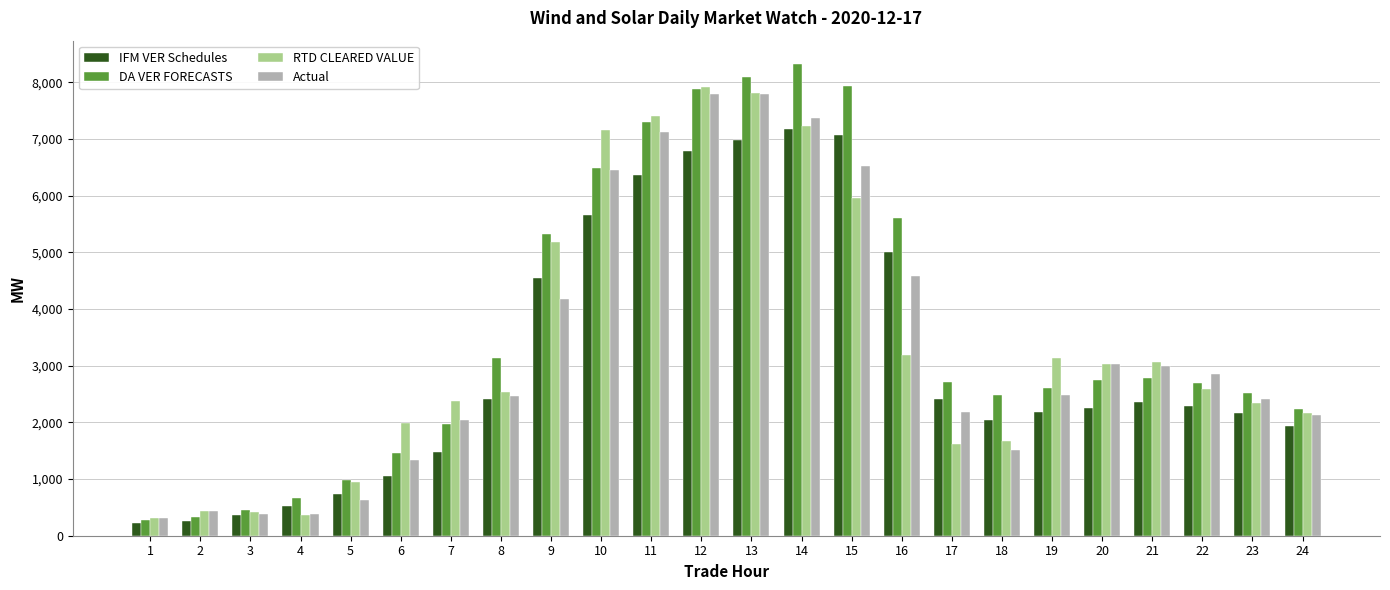

List the series in order of their peak value, highest first.

DA VER FORECASTS, RTD CLEARED VALUE, Actual, IFM VER Schedules